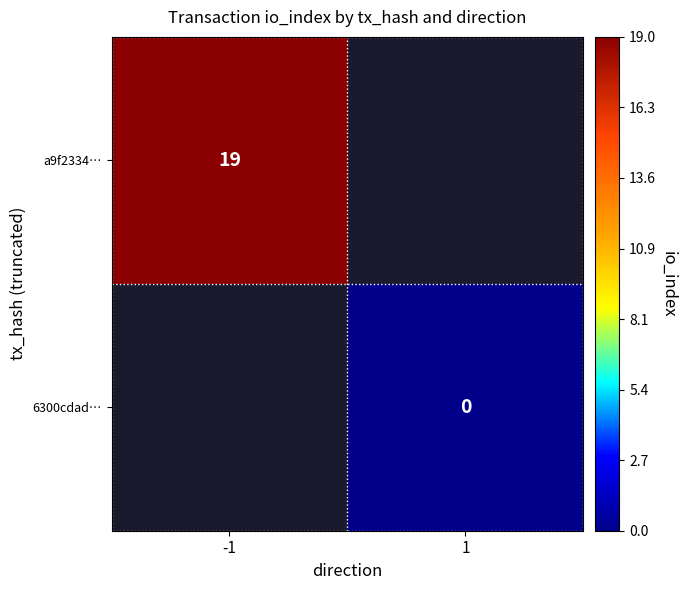

True or false: a9f2334… has a value of 19 at -1.

True